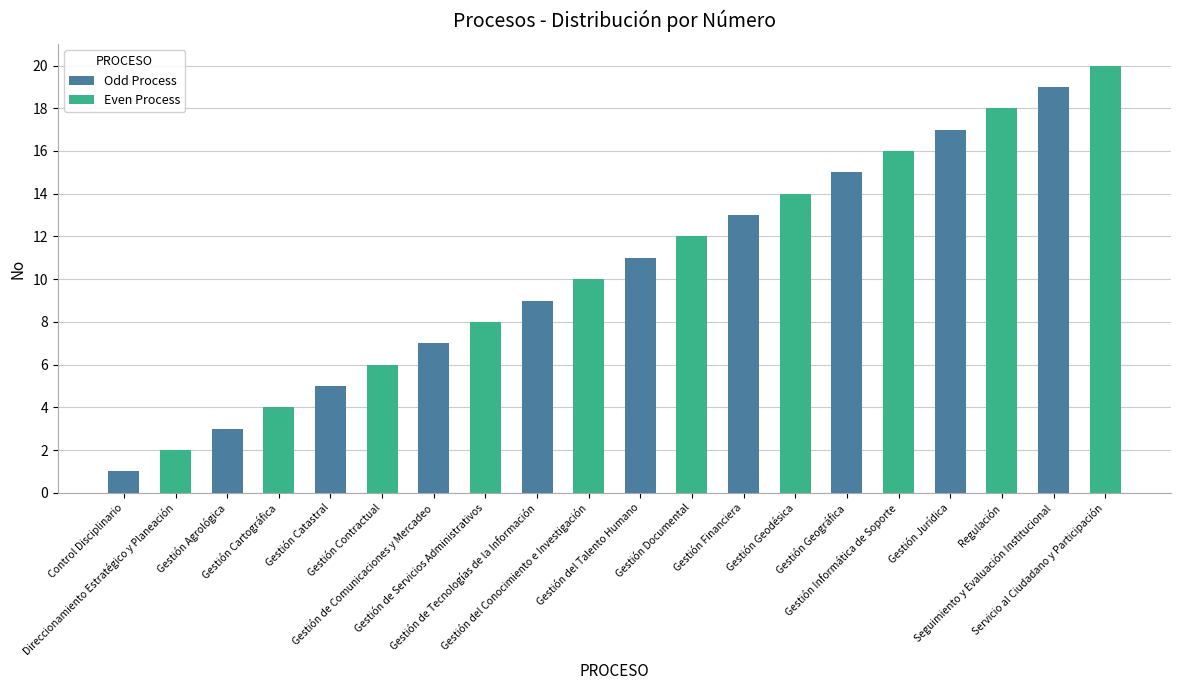

Which label corresponds to the smallest value in the chart?

Control Disciplinario